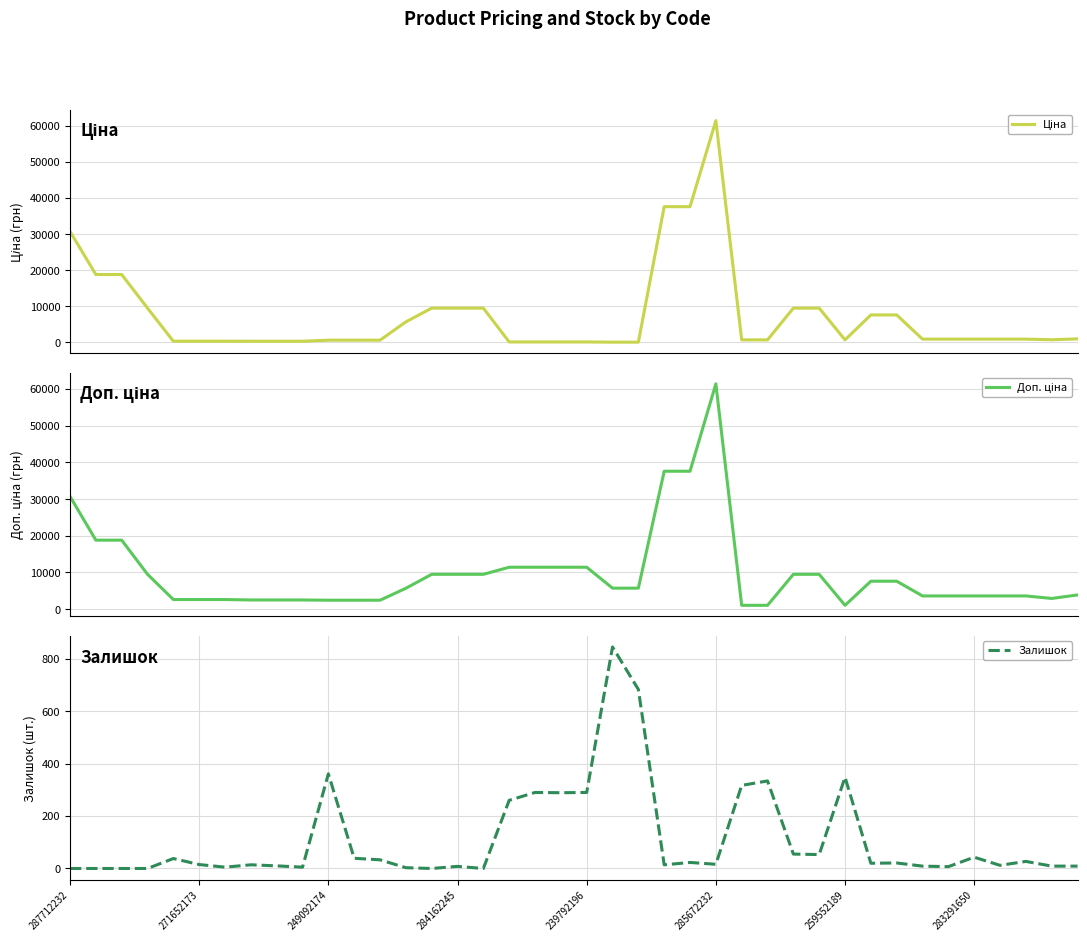

True or false: Доп. ціна and Залишок cross at least once.

False